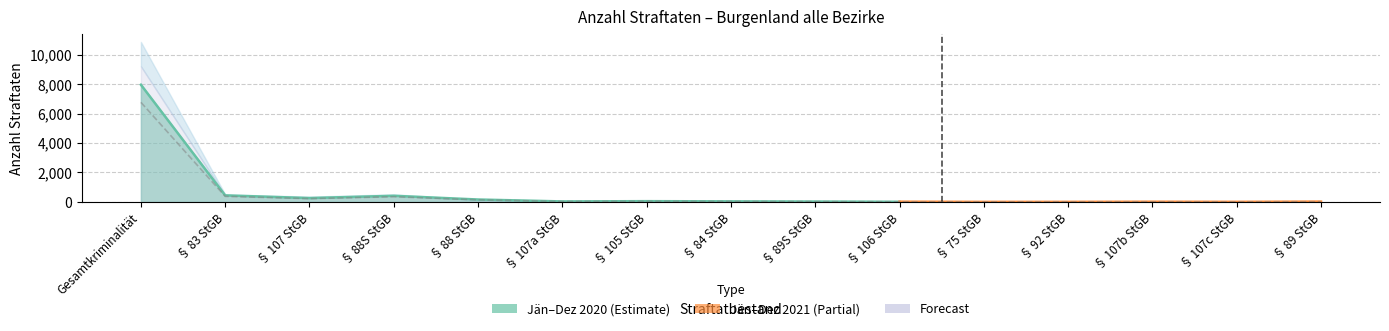

Reading left to right, what are all the values shown in this chart?

6763.4	377.4	222.7	353.6	139.4	28.9	44.2	32.3	21.2	8.5	6.0	9.3	10.2	6.8	14.4